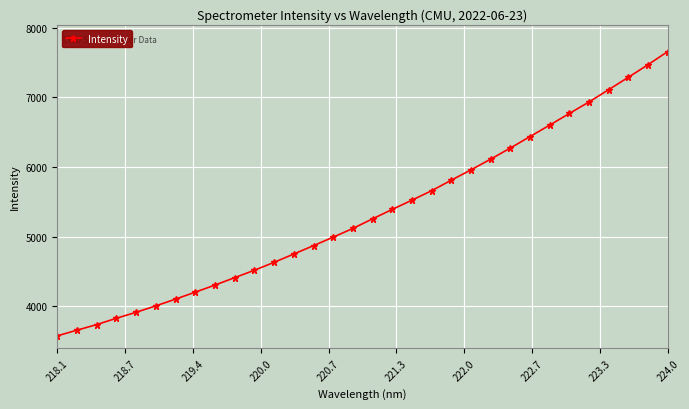

What is the maximum value shown in the chart?

7658.1